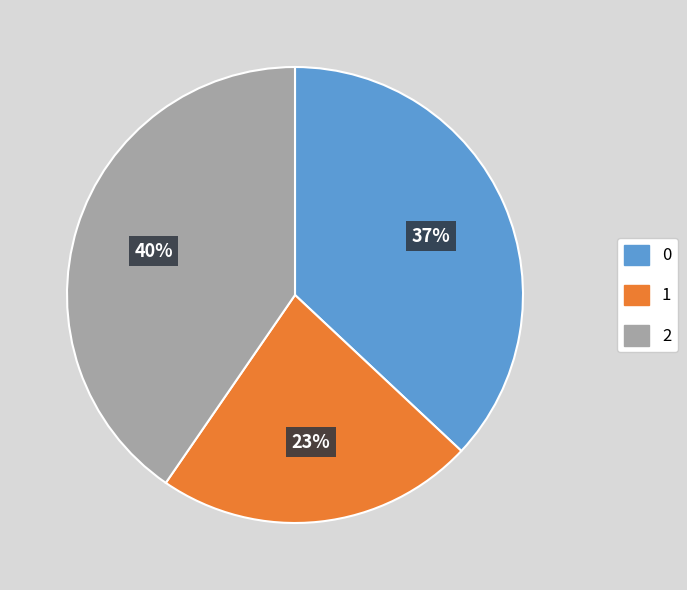

Is there any slice that represents more than half of the pie?

No